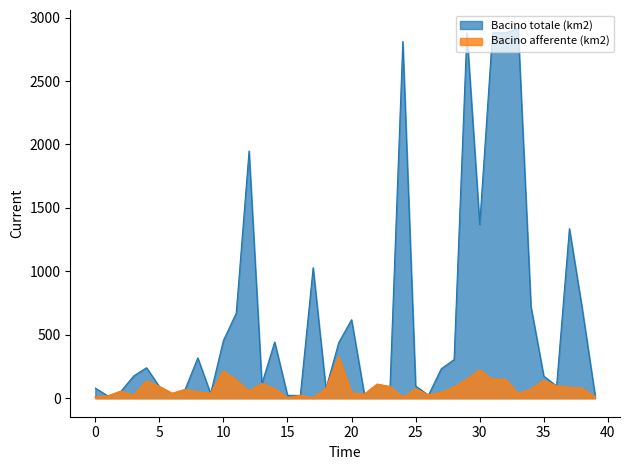

At 9, list the series in order from smallest to largest.

Bacino afferente (km2), Bacino totale (km2)